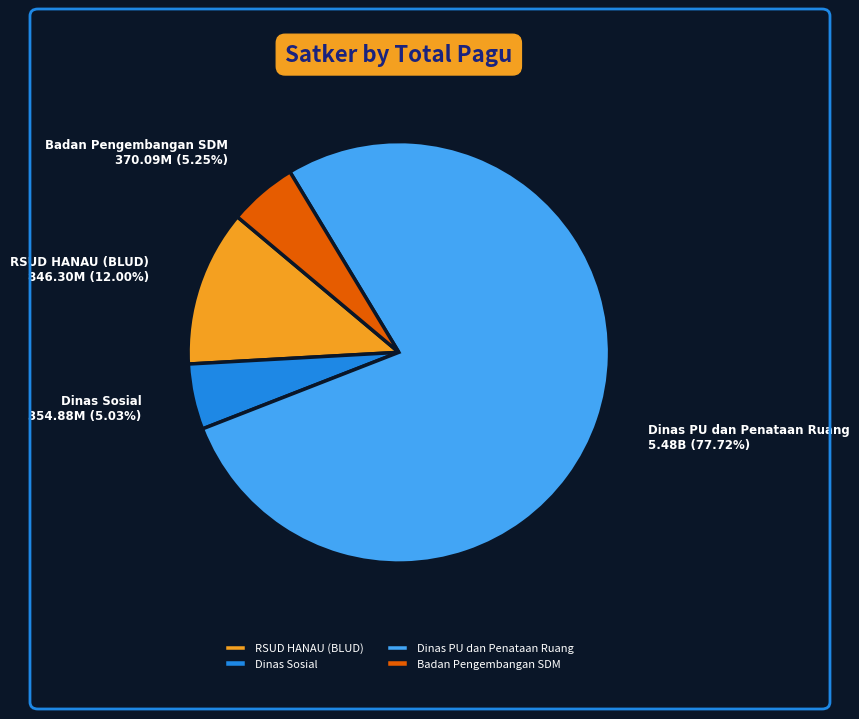

Count the number of slices in the pie.

4